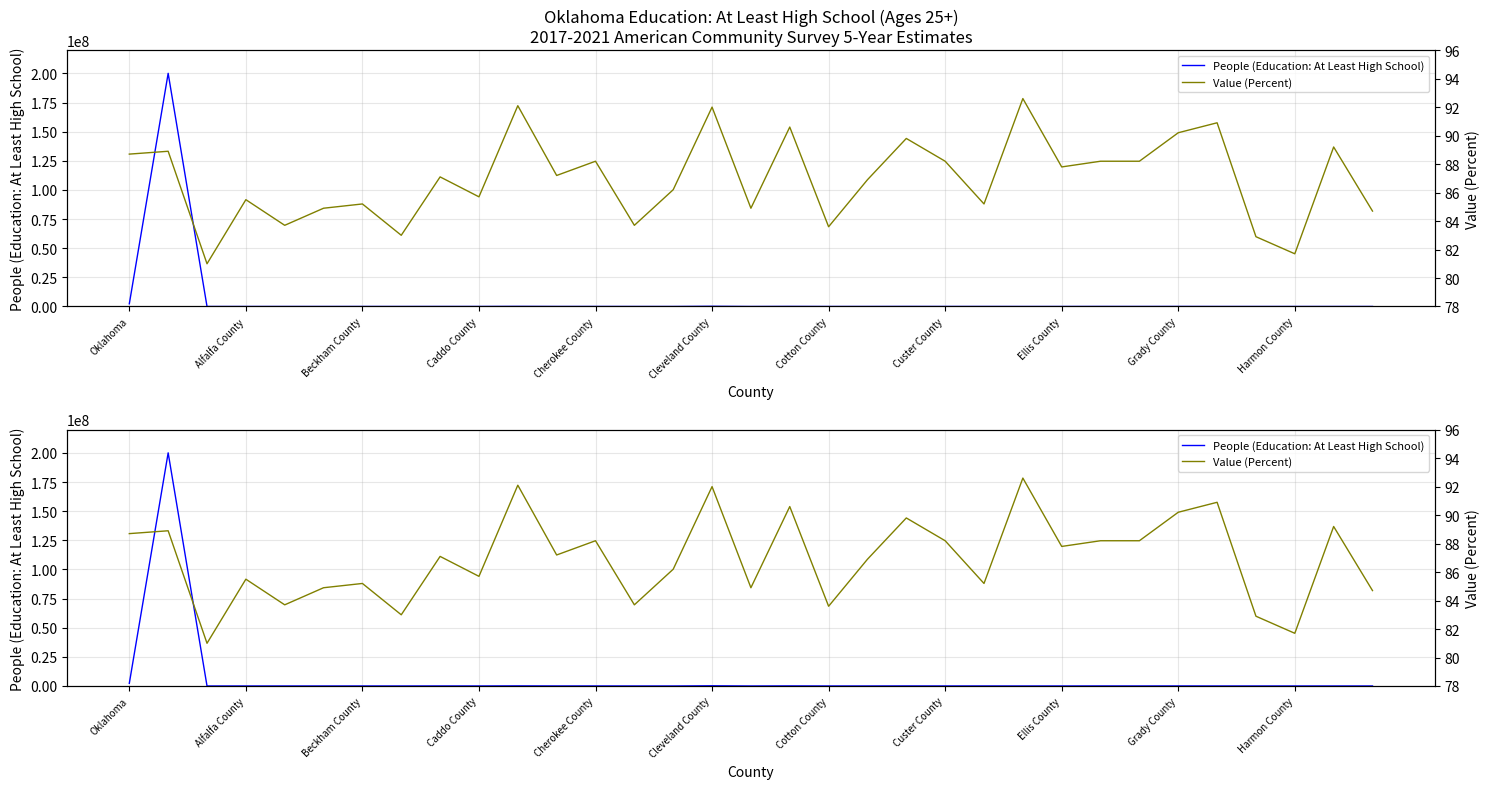

How many lines are shown in the chart?

2